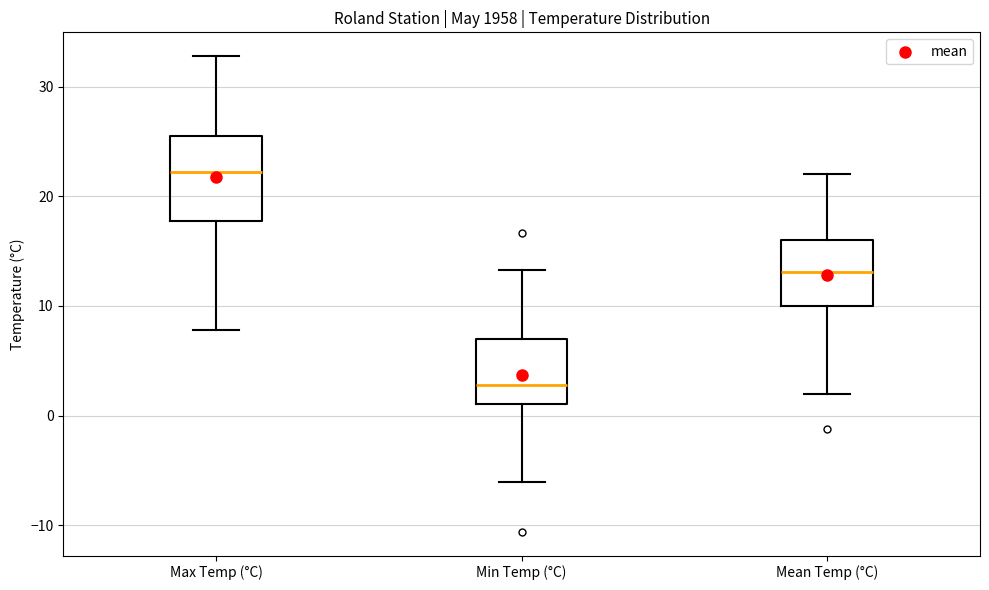

Reading left to right, read every box against the y-axis: the position of its median line, the range the box covers, and the ends of its whiskers. The values are not printed on the chart, so give them approximately, as read against the axis.

Max Temp (°C): median 22, box 18 to 26, whiskers 8 to 33
Min Temp (°C): median 3, box 1 to 7, whiskers -6 to 13
Mean Temp (°C): median 13, box 10 to 16, whiskers 2 to 22